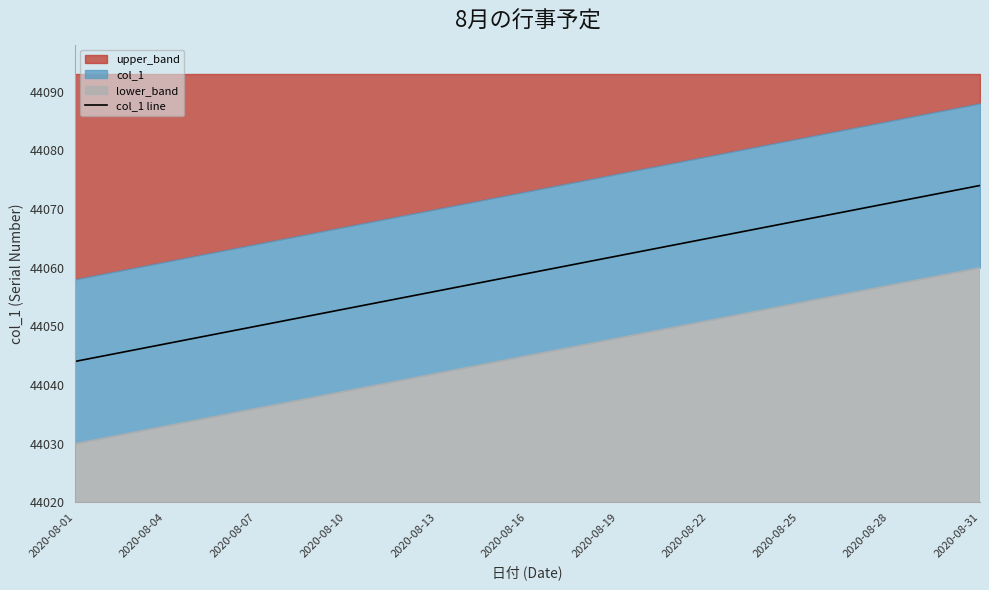

The col_1 line series shows 44062 at 2020-08-19. True or false?

True